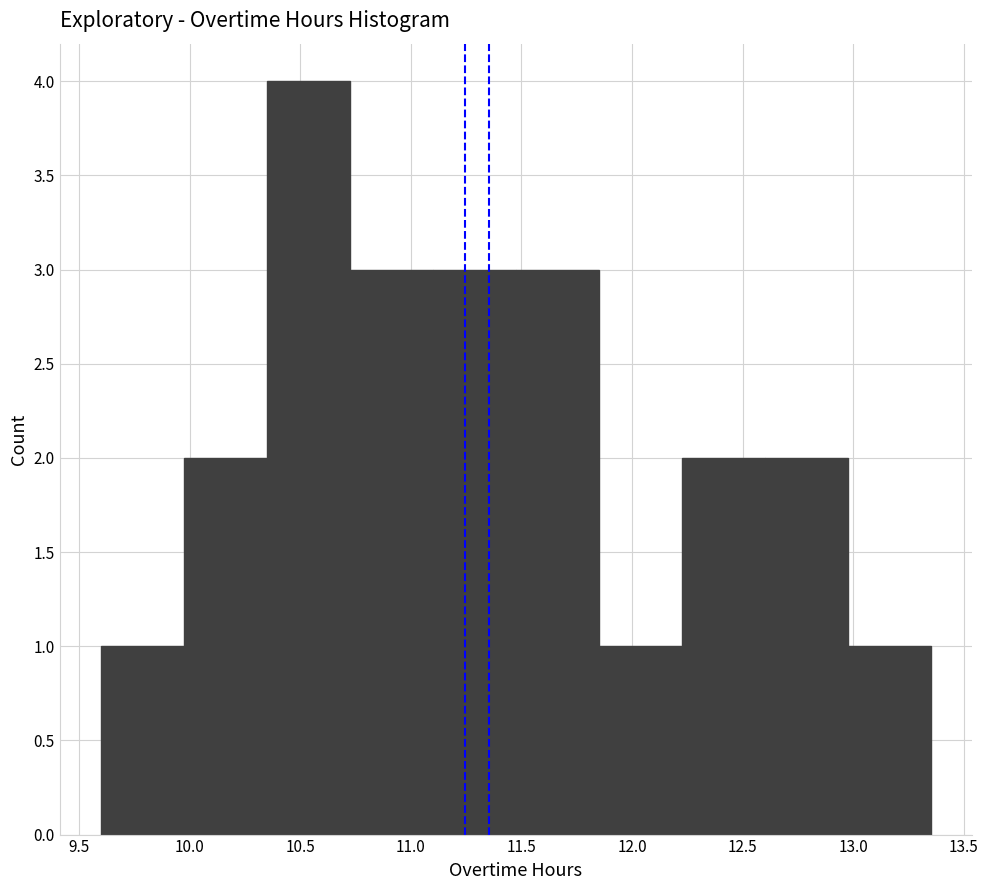

What is the height of the bar covering 11.475 to 11.850 on the x-axis? Neither the bar edges nor the heights are printed on the chart, so give them approximately, as read against the axes.

3